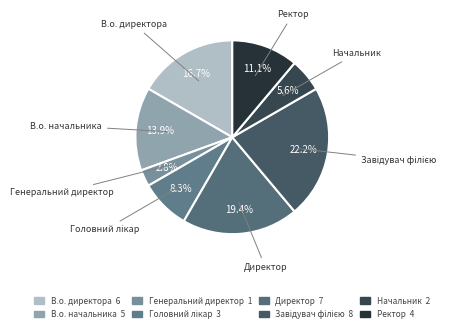

To the nearest percent, what is the average slice percentage?

12%